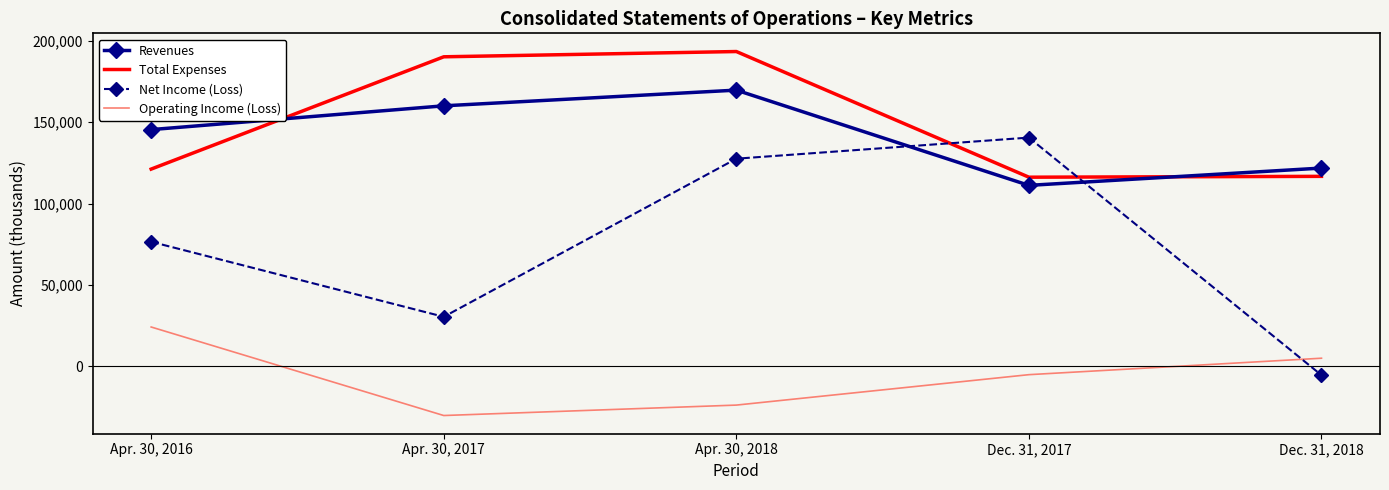

Which category has the lowest value in the Net Income (Loss) series?

Dec. 31, 2018